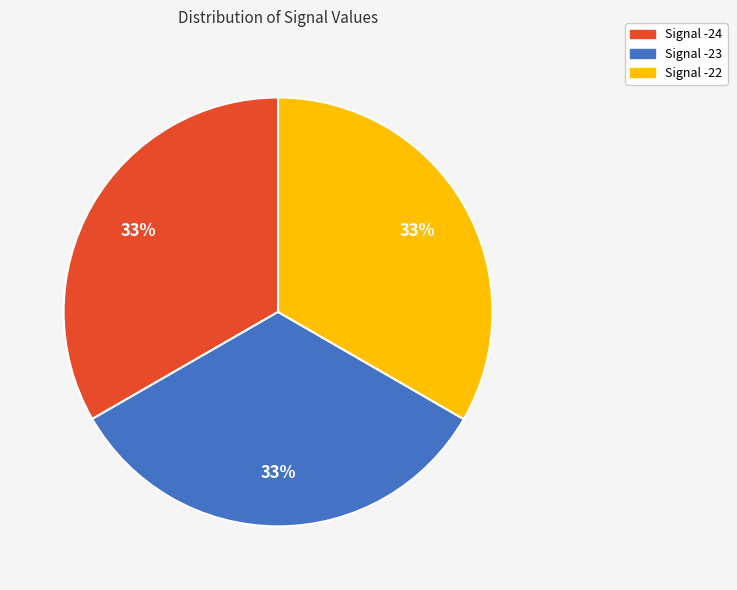

How many segments does this pie chart have?

3